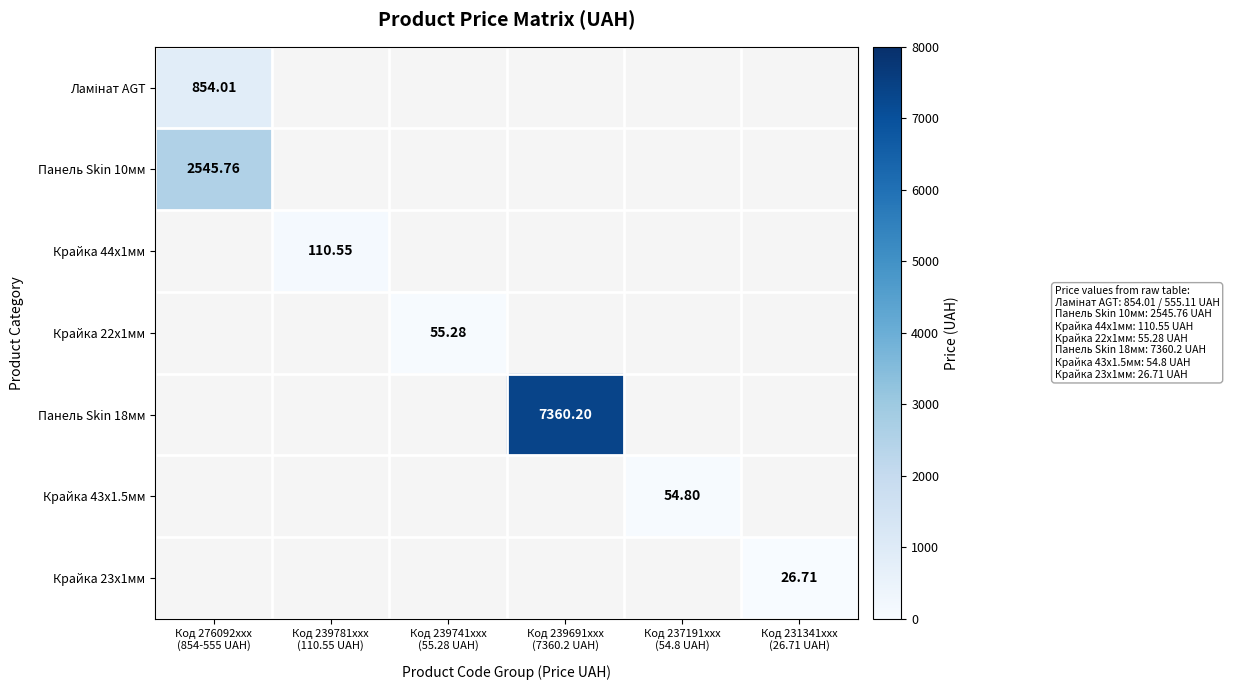

What value does the Панель Skin 10мм series have at Код 276092xxx (854-555 UAH)?

2545.8